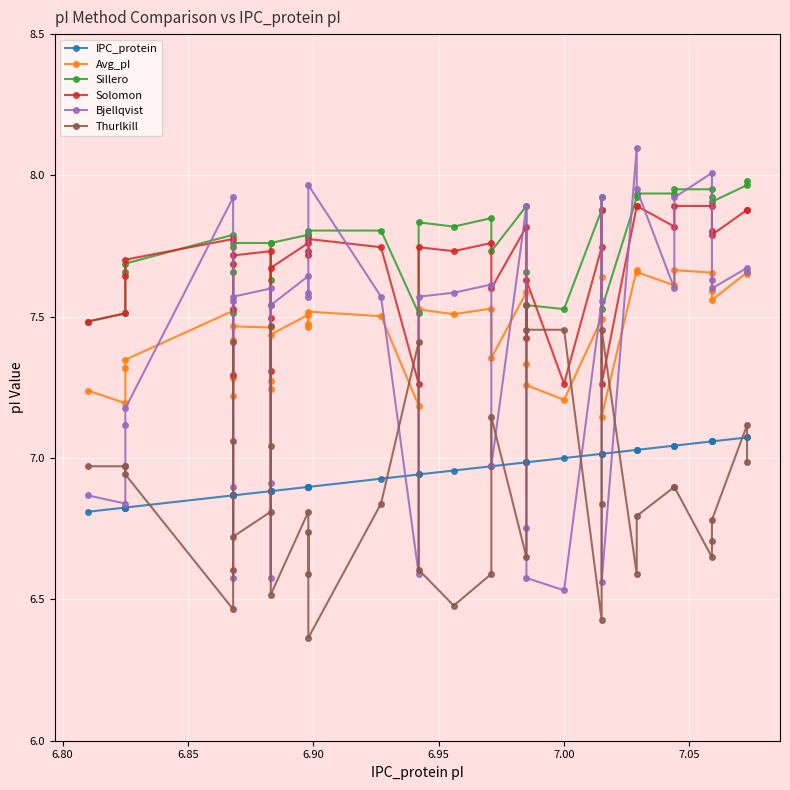

Which series has the largest total across all categories?

Sillero